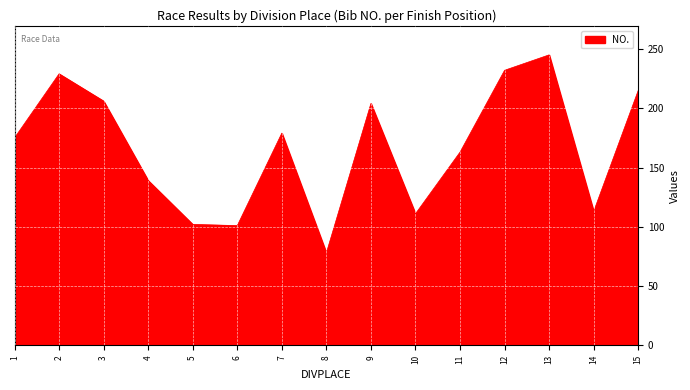

Which label corresponds to the smallest value in the chart?

8